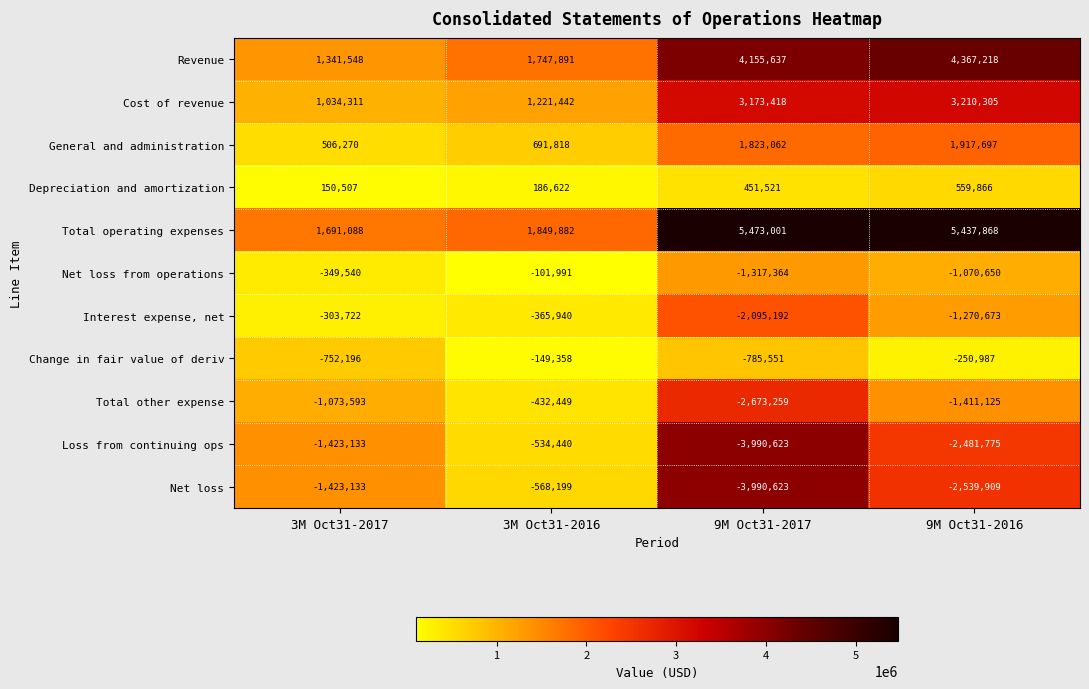

Where does the Interest expense, net series first go above -365940?

3M Oct31-2017